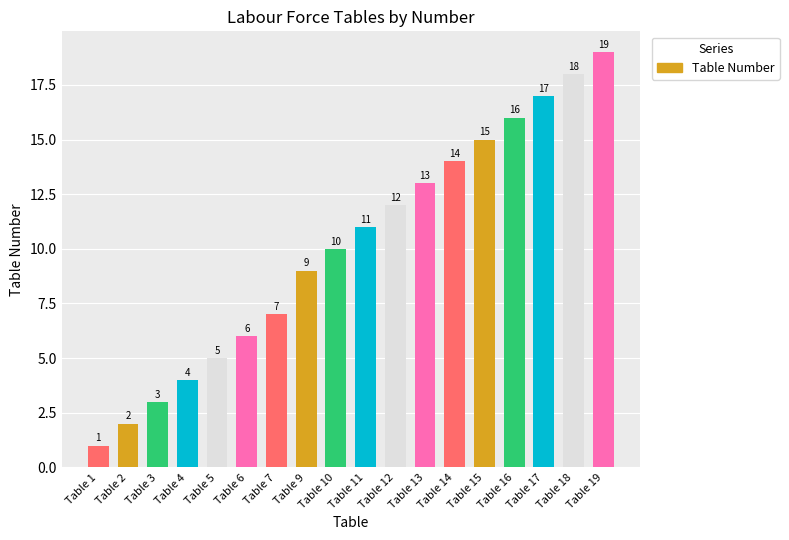

Is it true that the value at Table 4 is 2?

False